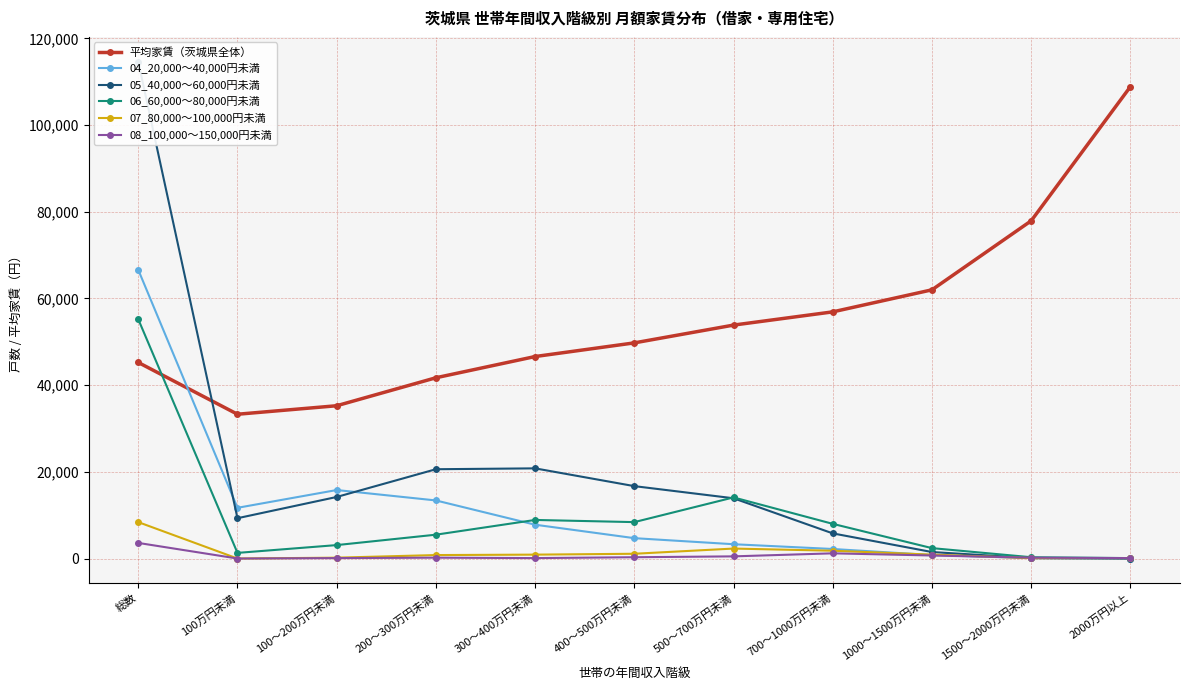

Where does the 05_40,000～60,000円未満 series first go above 13900?

総数